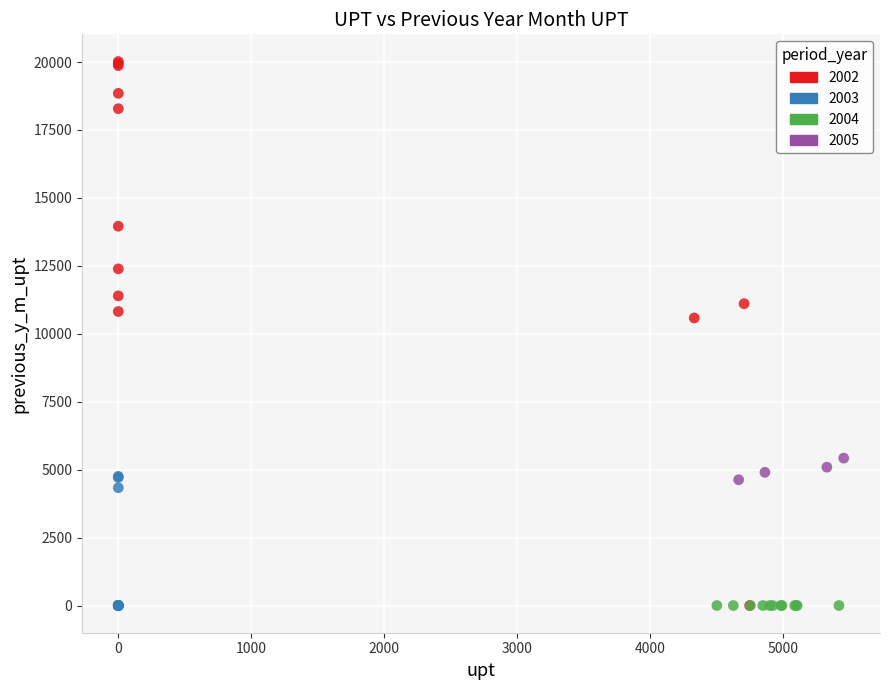

Which series reaches the maximum Y coordinate?

2002